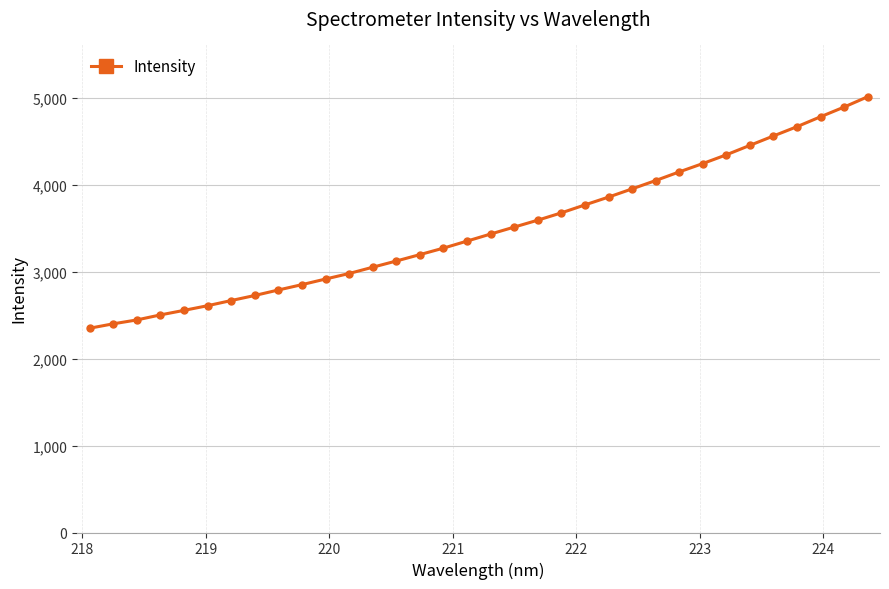

What is the value of the 20th point from the left?

3593.8